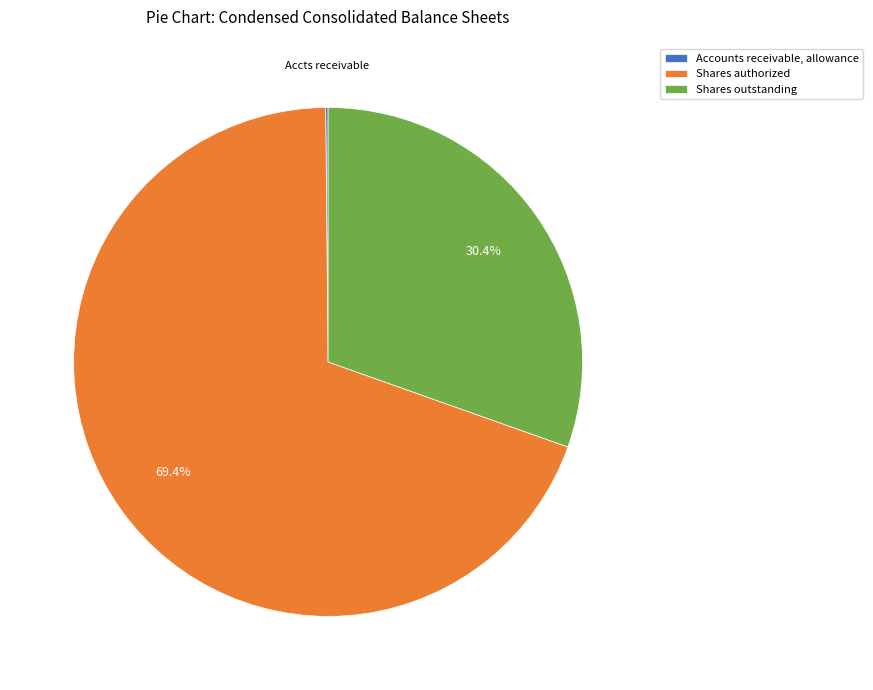

What percentage is NOT represented by Shares outstanding?

69.6%